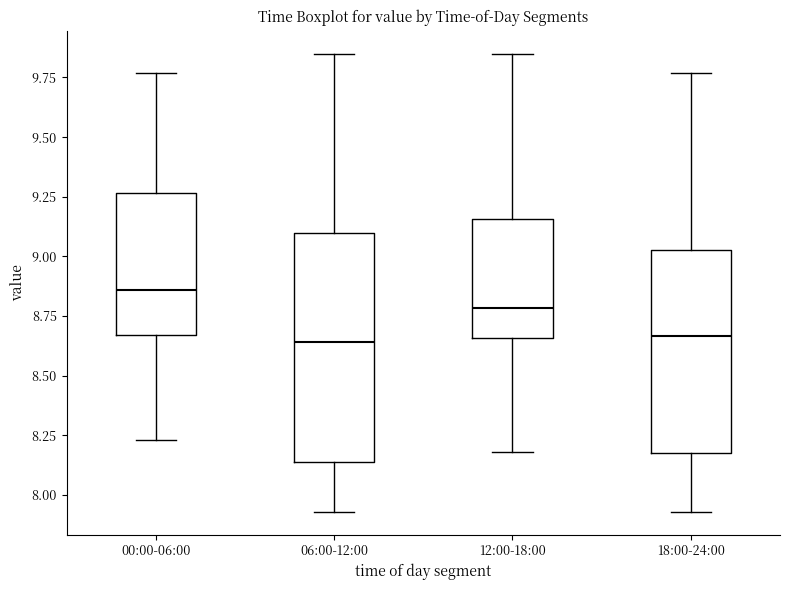

Which box is the tallest, from its lower edge to its upper edge?

06:00-12:00